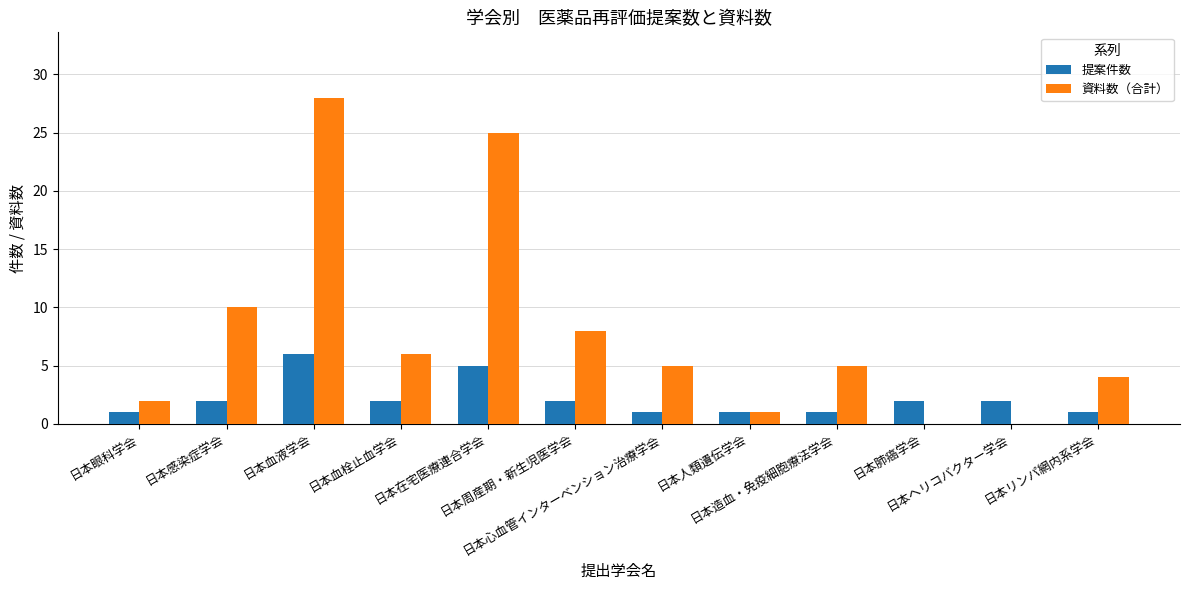

The value of 提案件数 at 日本造血・免疫細胞療法学会 is 1. True or false?

True